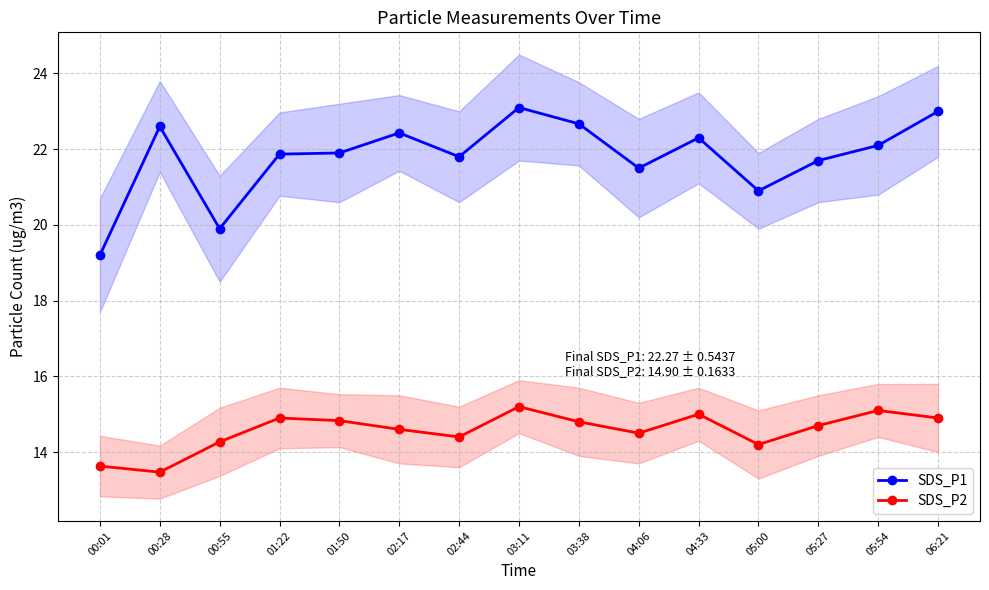

Reading left to right, list all the values displayed in this chart.

SDS_P1: 00:01=19.2	00:28=22.6	00:55=19.9	01:22=21.9	01:50=21.9	02:17=22.4	02:44=21.8	03:11=23.1	03:38=22.7	04:06=21.5	04:33=22.3	05:00=20.9	05:27=21.7	05:54=22.1	06:21=23.0
SDS_P2: 00:01=13.6	00:28=13.5	00:55=14.3	01:22=14.9	01:50=14.8	02:17=14.6	02:44=14.4	03:11=15.2	03:38=14.8	04:06=14.5	04:33=15.0	05:00=14.2	05:27=14.7	05:54=15.1	06:21=14.9